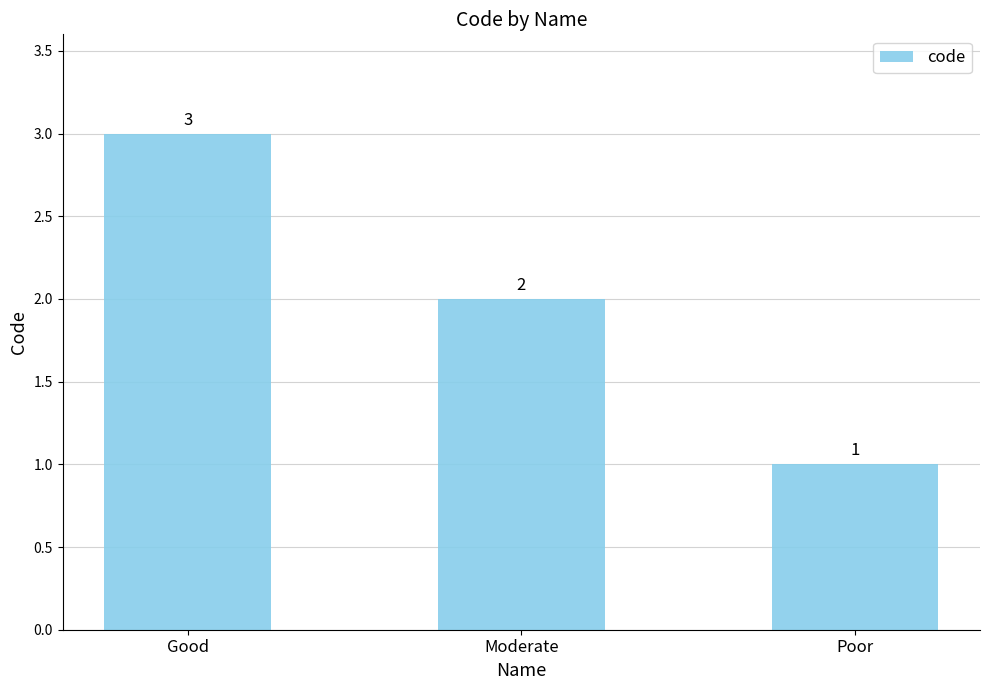

Does the chart contain stacked bars?

No